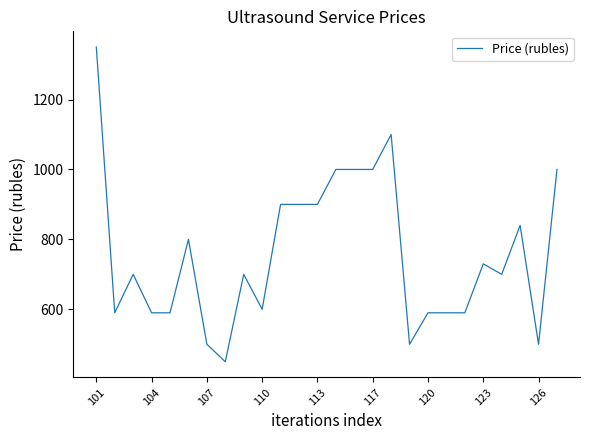

What is the average value?

758